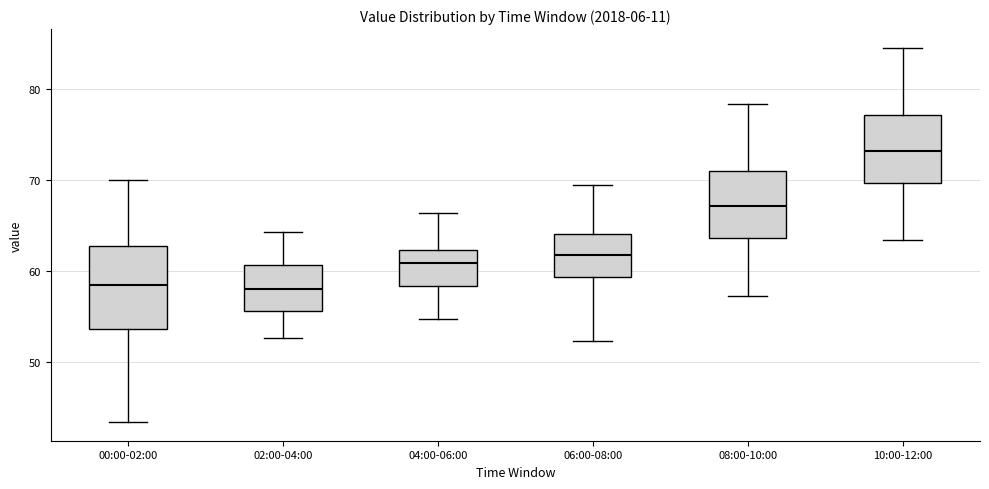

Reading left to right, transcribe this box plot: for each box, give where its median line is, the range the box spans, and where its two whiskers end, as read against the y-axis. The values are not printed on the chart, so give them approximately, as read against the axis.

00:00-02:00: median 59, box 54 to 63, whiskers 43 to 70
02:00-04:00: median 58, box 56 to 61, whiskers 53 to 64
04:00-06:00: median 61, box 58 to 62, whiskers 55 to 66
06:00-08:00: median 62, box 59 to 64, whiskers 52 to 69
08:00-10:00: median 67, box 64 to 71, whiskers 57 to 78
10:00-12:00: median 73, box 70 to 77, whiskers 63 to 84